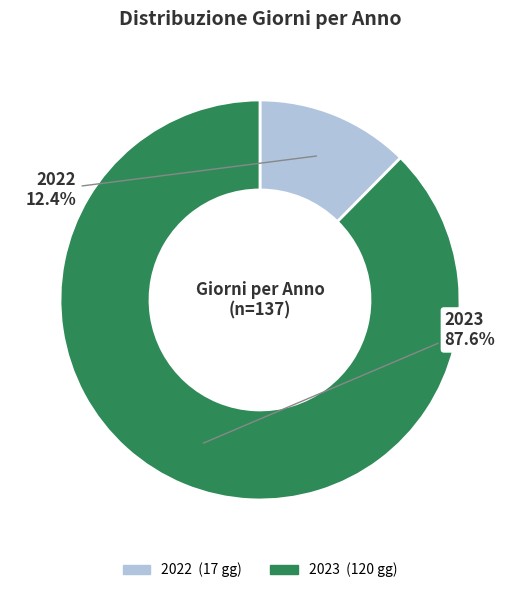

Rank the categories by value from highest to lowest.

2023, 2022